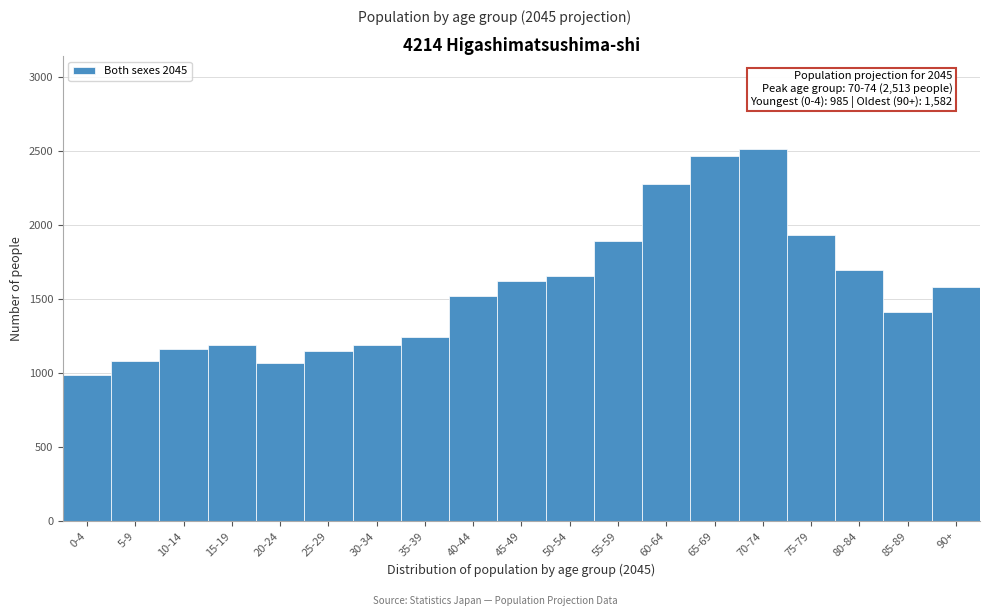

What is the approximate value at 25-29, to the nearest 100?

1100